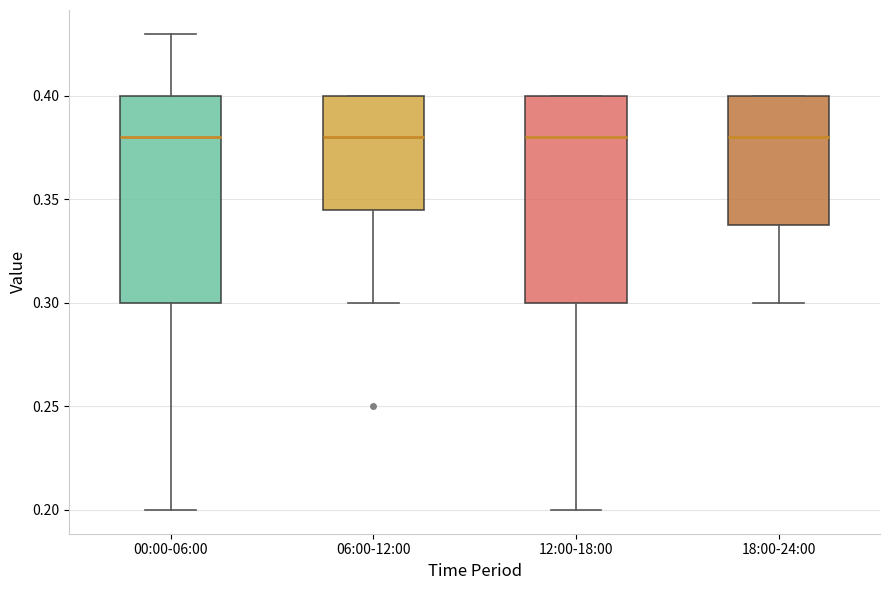

Reading left to right, transcribe this box plot: for each box, give where its median line is, the range the box spans, and where its two whiskers end, as read against the y-axis. The values are not printed on the chart, so give them approximately, as read against the axis.

00:00-06:00: median 0.380, box 0.300 to 0.400, whiskers 0.200 to 0.430
06:00-12:00: median 0.380, box 0.345 to 0.400, whiskers 0.300 to 0.400
12:00-18:00: median 0.380, box 0.300 to 0.400, whiskers 0.200 to 0.400
18:00-24:00: median 0.380, box 0.340 to 0.400, whiskers 0.300 to 0.400